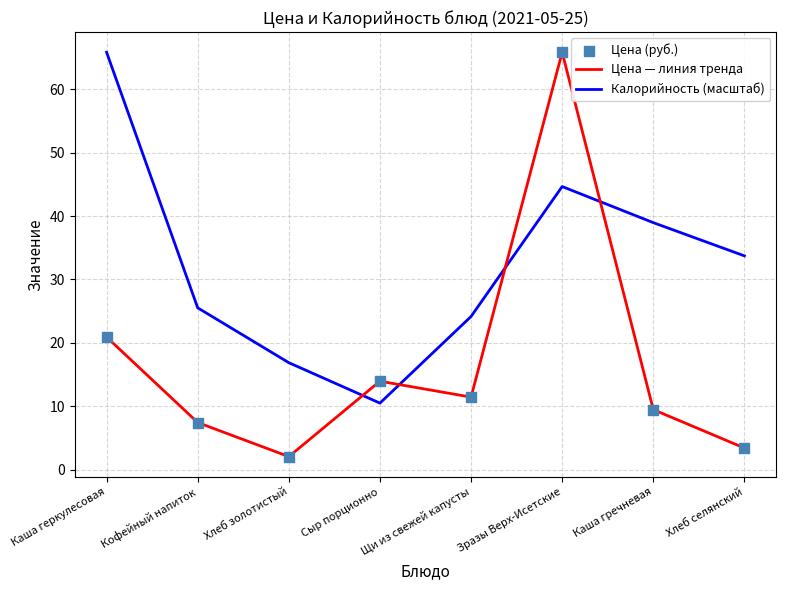

What is the total value across all series at Каша гречневая?

48.4